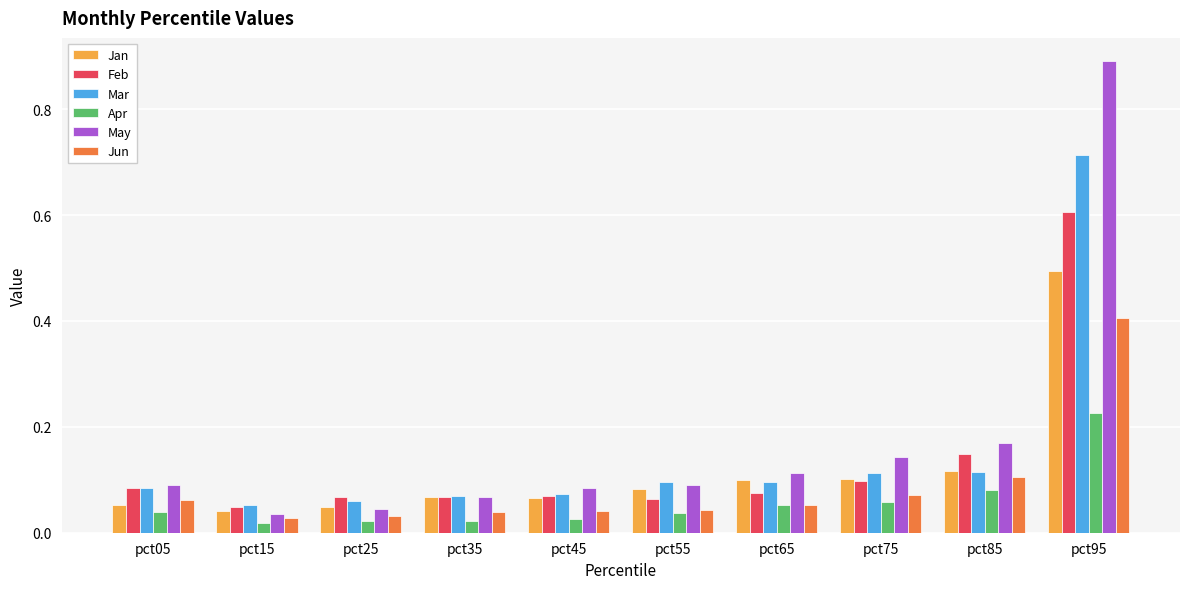

At which category is the sum across all series the highest?

pct95